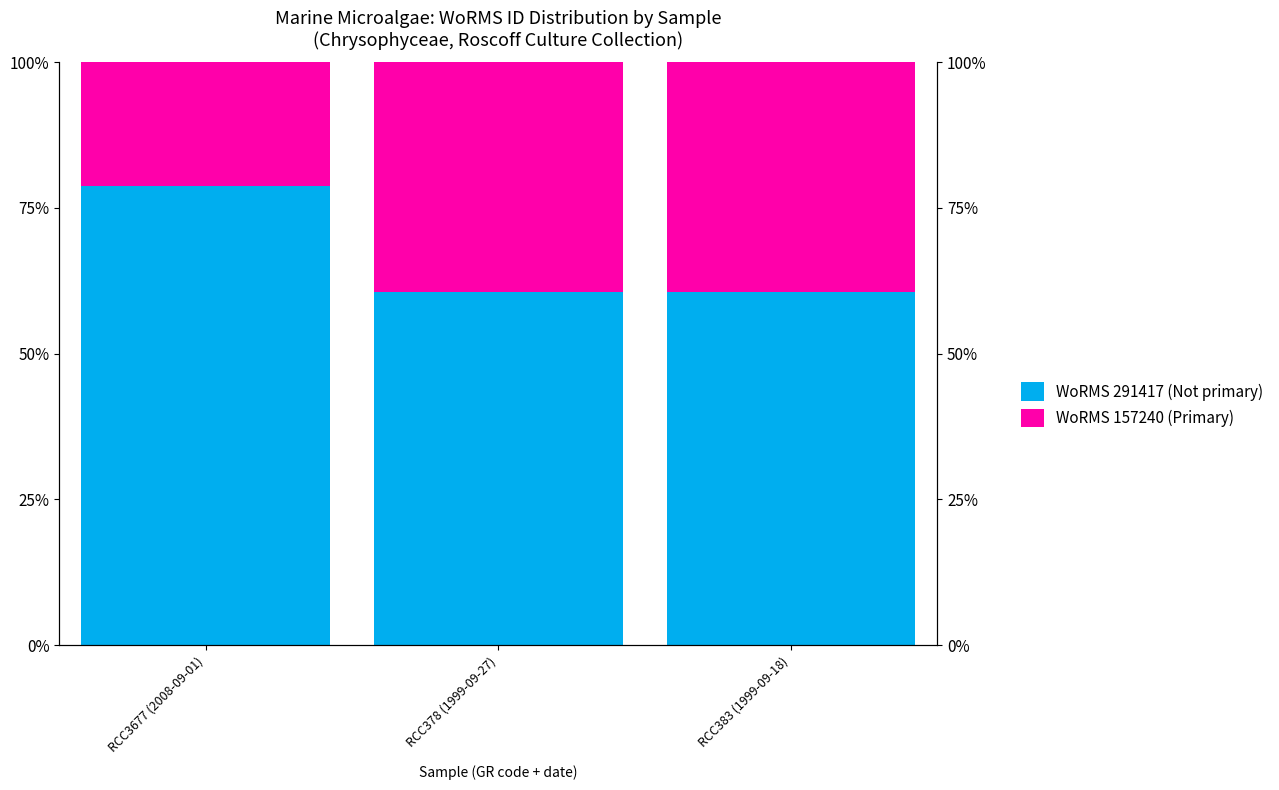

Between RCC3677 (2008-09-01) and RCC383 (1999-09-18), which is larger?

RCC3677 (2008-09-01)